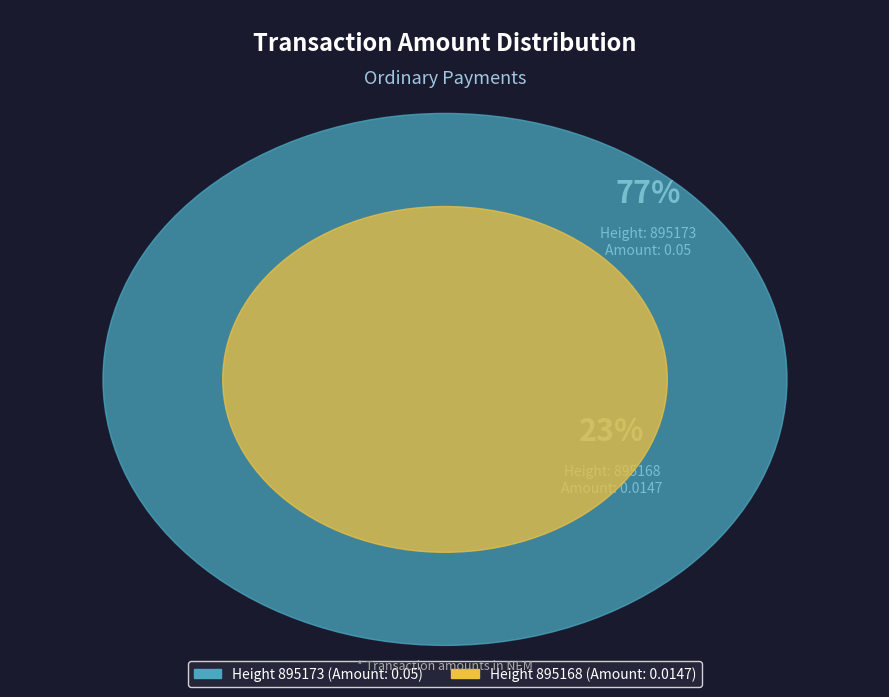

Count the number of slices in the pie.

2